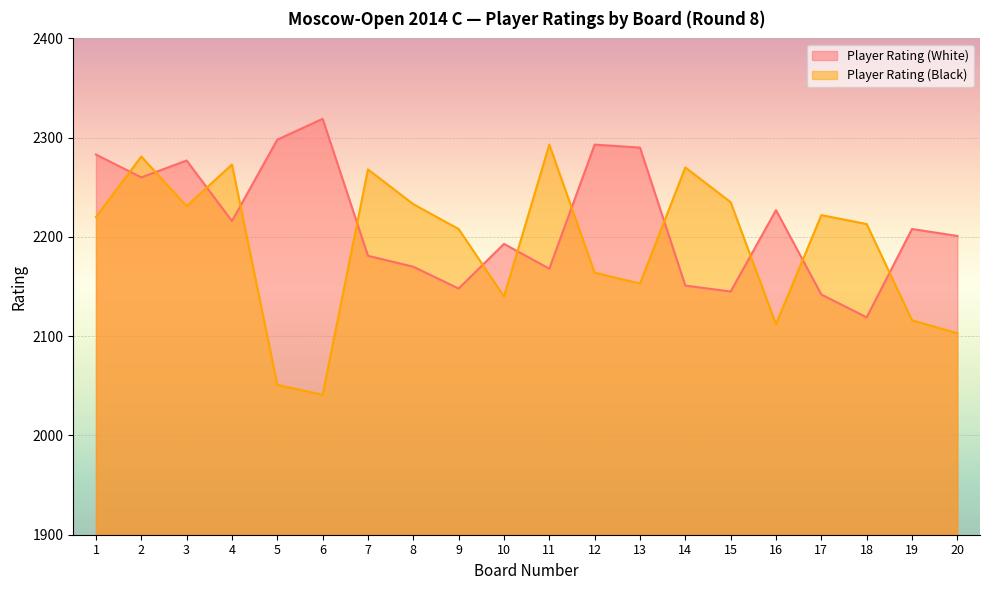

Which series has the largest range (max minus min)?

Player Rating (Black)